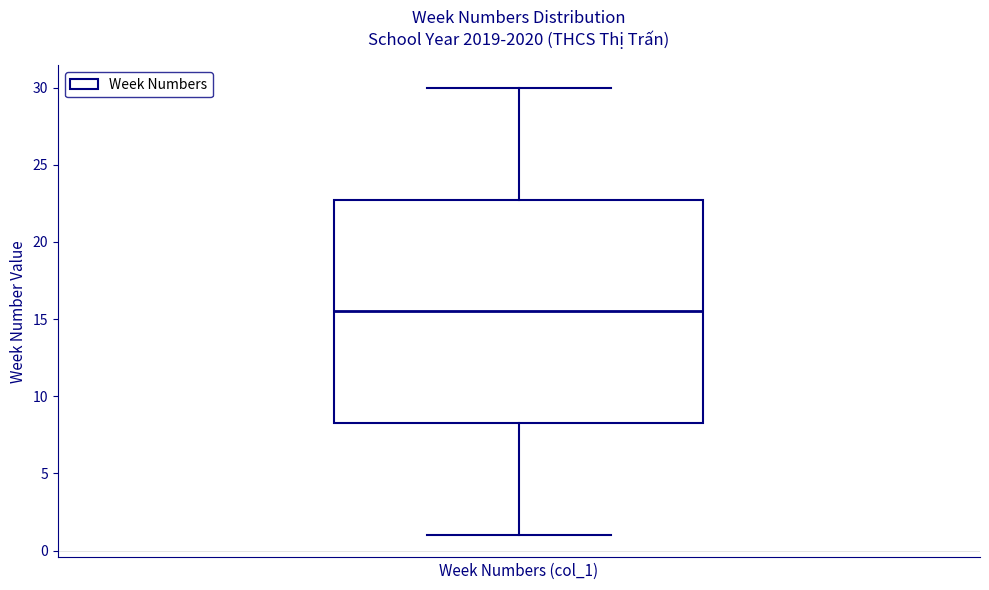

Where does the lower whisker of the box end on the y-axis? The values are not printed on the chart, so give them approximately, as read against the axis.

1.0